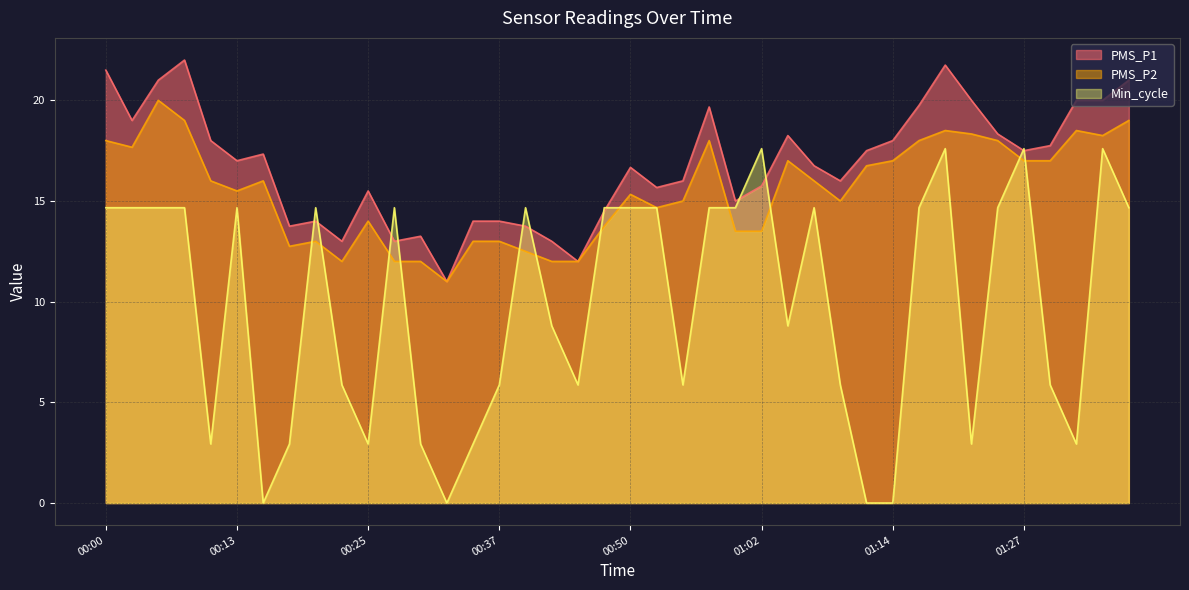

How many lines are shown in the chart?

3